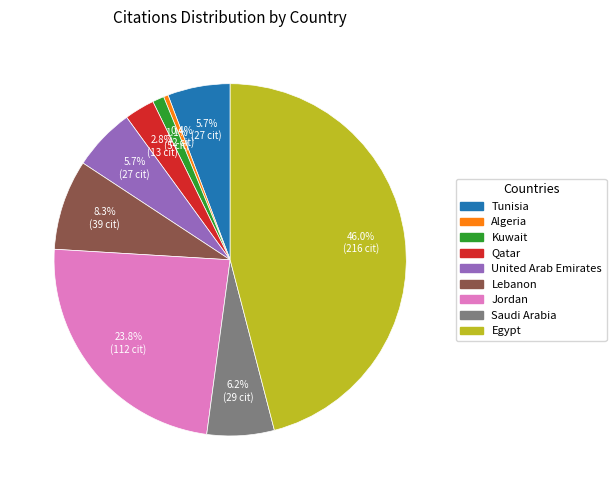

What percentage is the Egypt slice, to the nearest percent?

46%